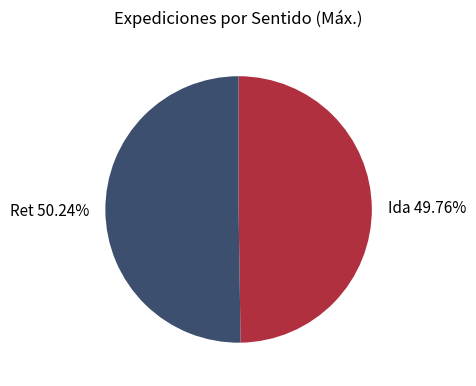

Is there any slice that represents more than half of the pie?

Yes